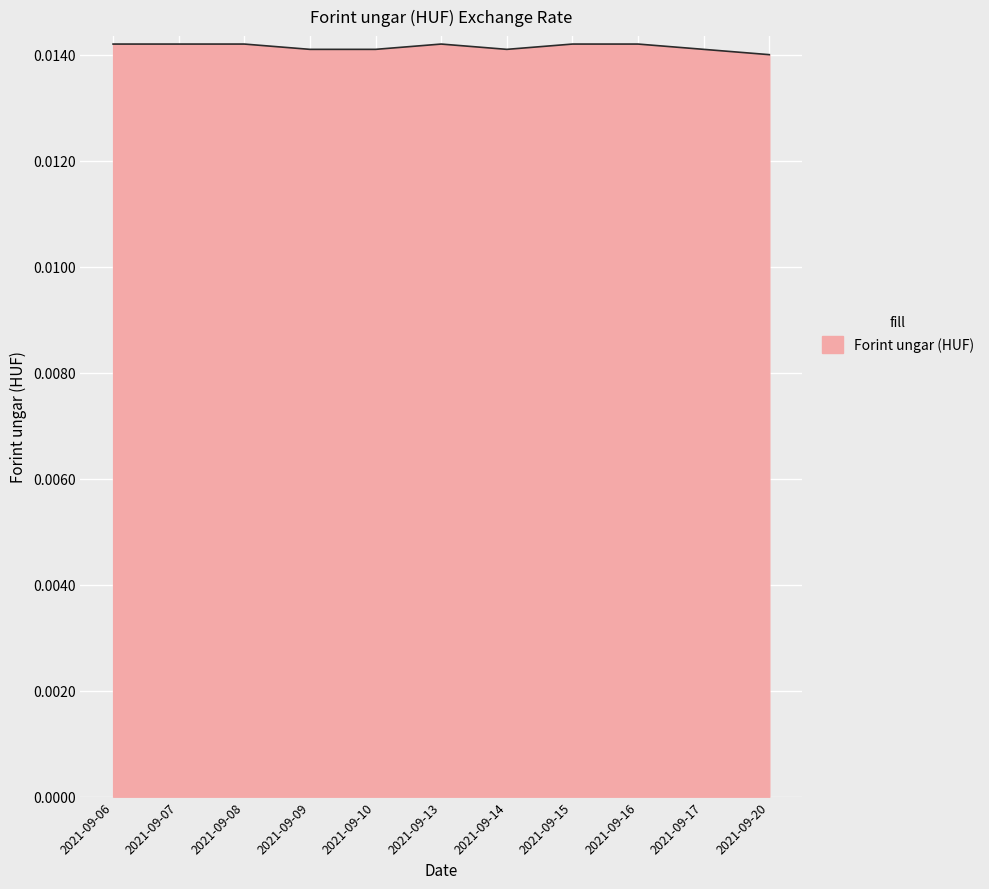

True or false: the data has more than 0 interior local peaks.

True